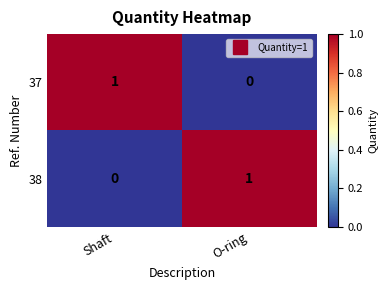

The value of 38 at O-ring is 1. True or false?

True